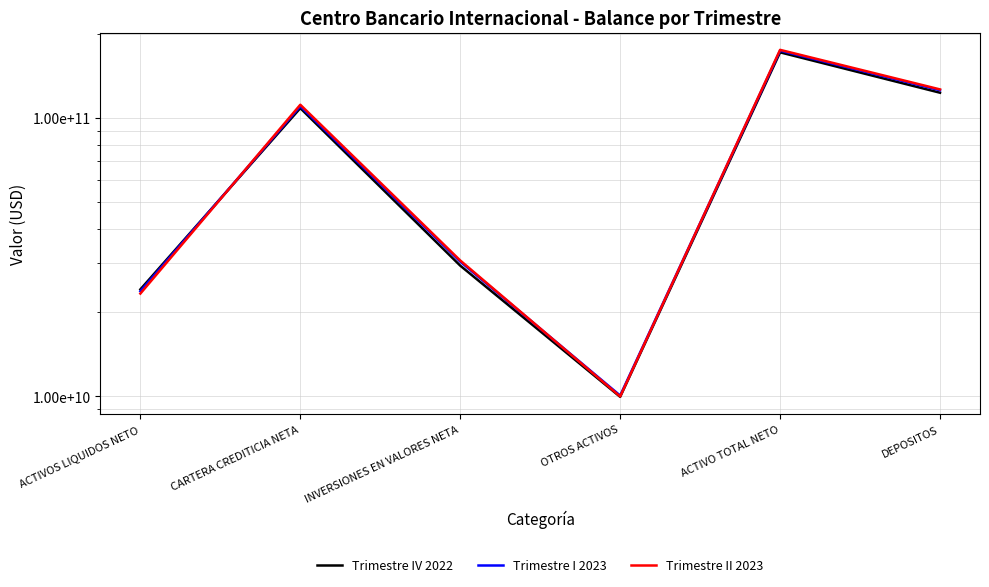

What is the value of the Trimestre IV 2022 point at the 5th from the left?

171979273737.9